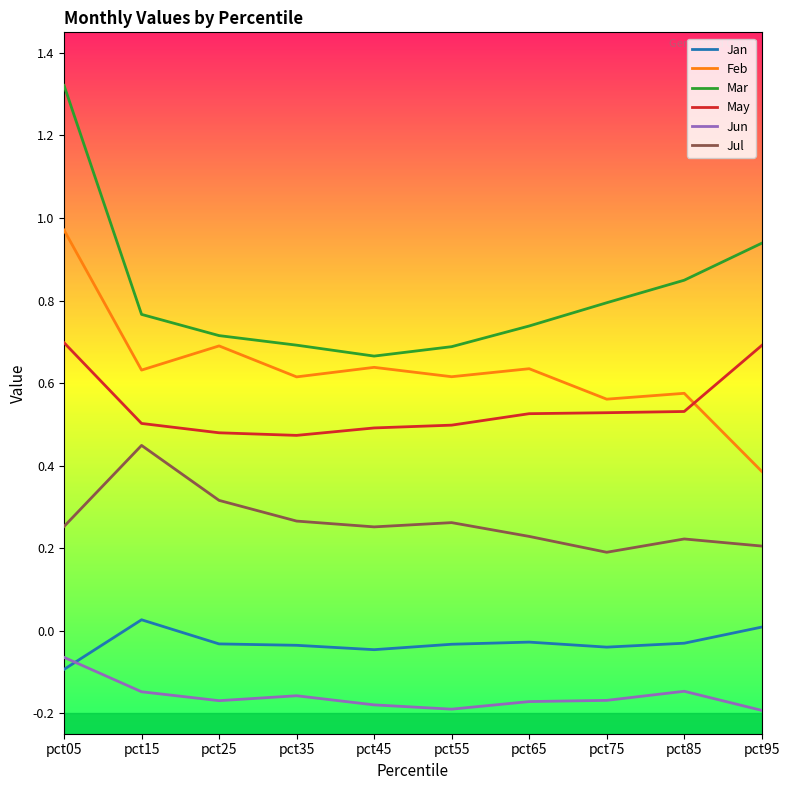

At which label does Jul reach its minimum?

pct75